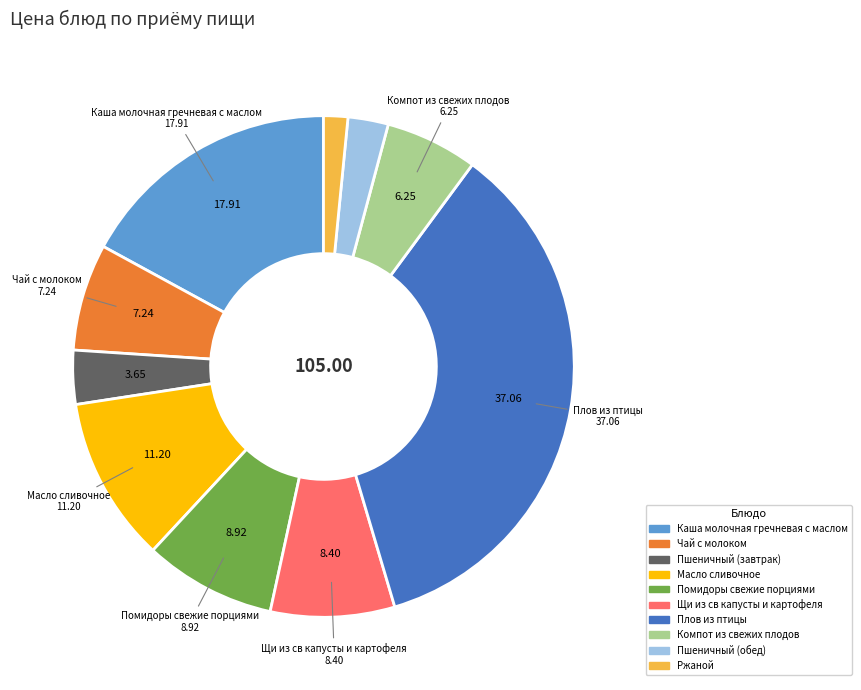

Which slice is the smallest?

Ржаной